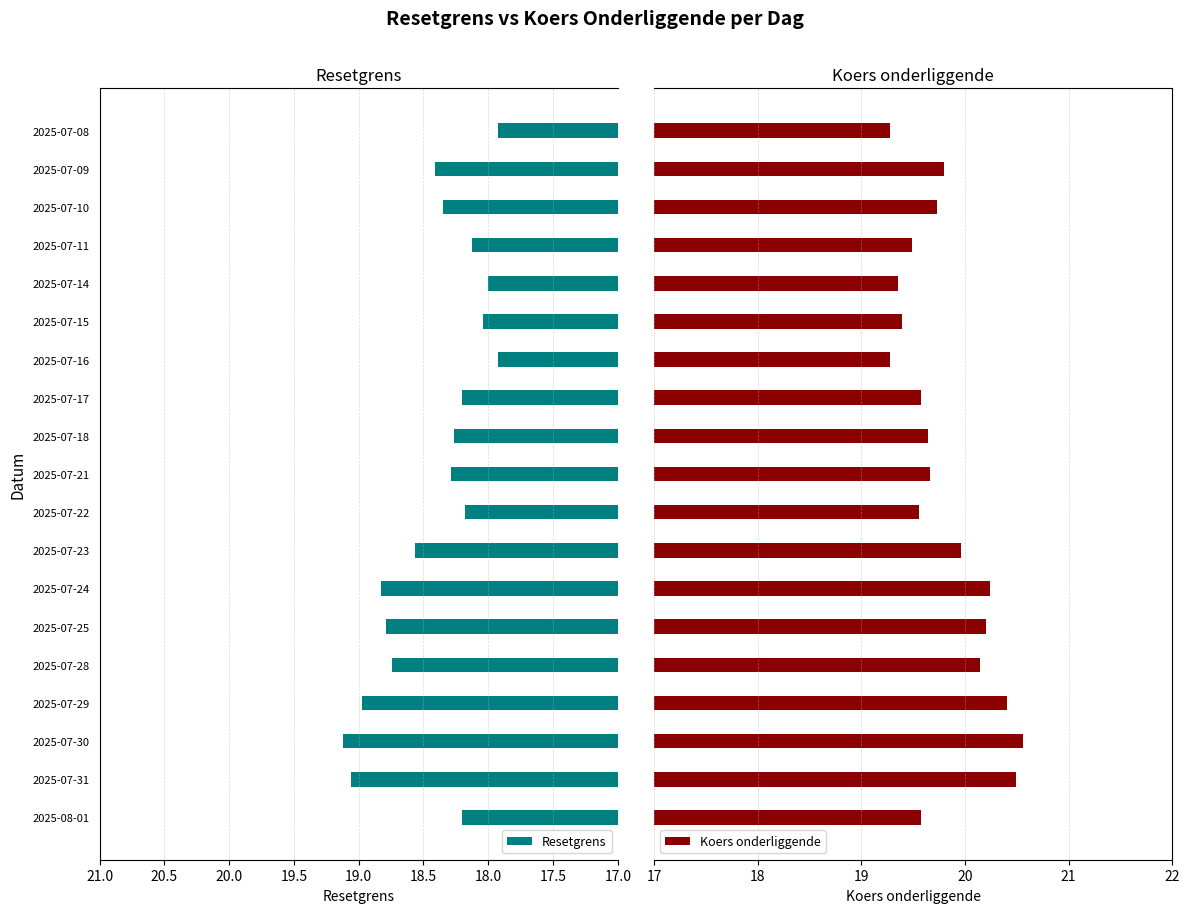

How many groups of bars are there?

19